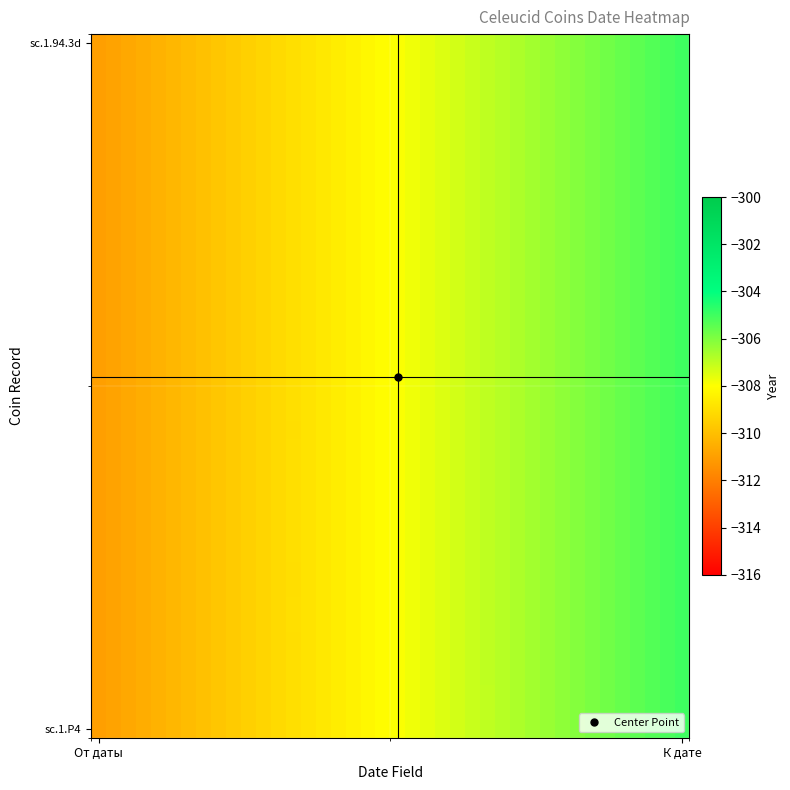

Count the number of data series in this chart.

40